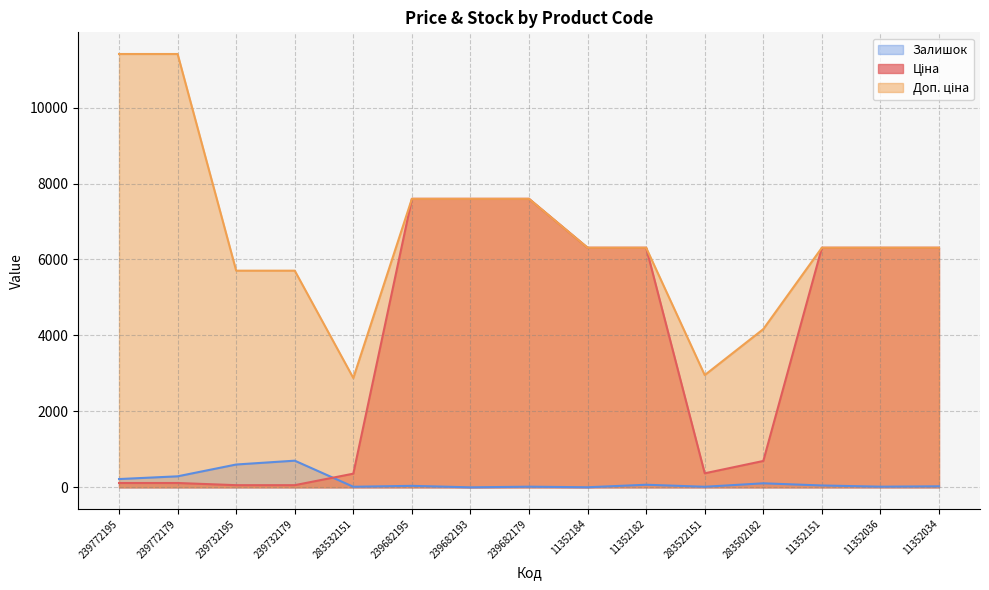

The Доп. ціна series shows 1398.4 at 283532151. True or false?

False